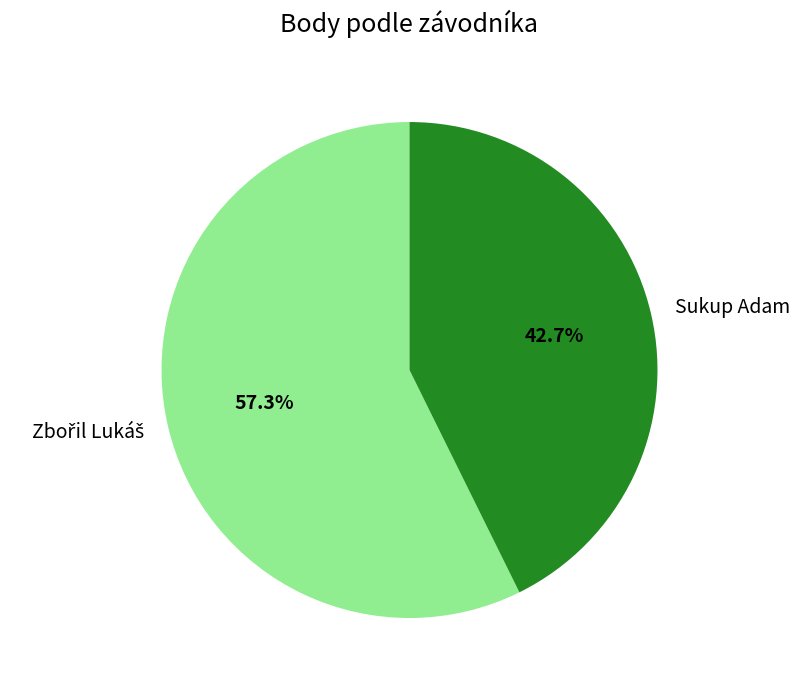

To the nearest percent, what is the average slice percentage?

50%